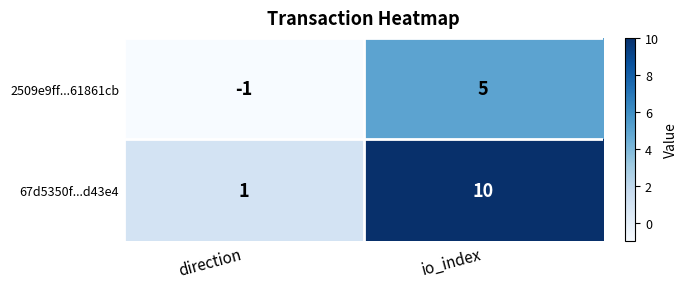

Rank the series by their average value, from highest to lowest.

67d5350f...d43e4, 2509e9ff...61861cb